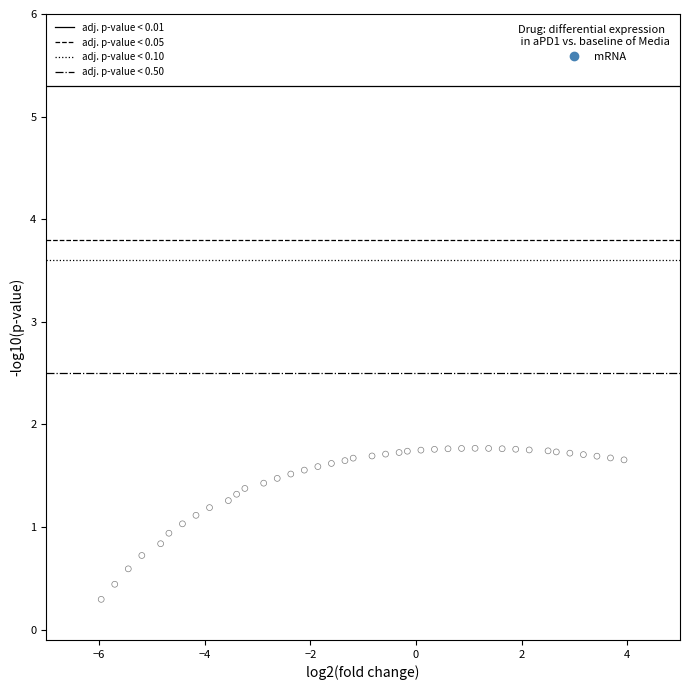

What is the range of Y values (max minus min)?

1.5